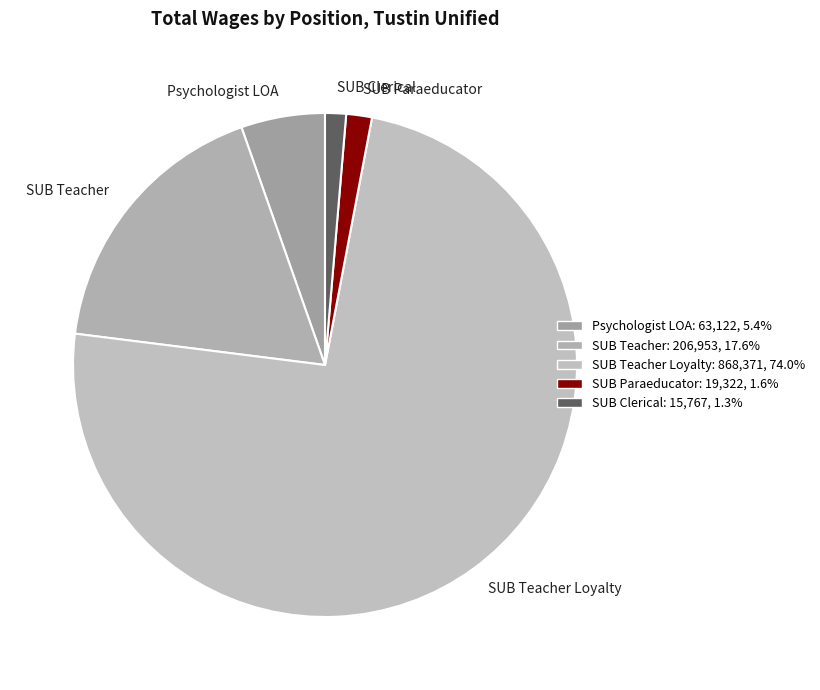

True or false: SUB Teacher accounts for 27% of the total.

False